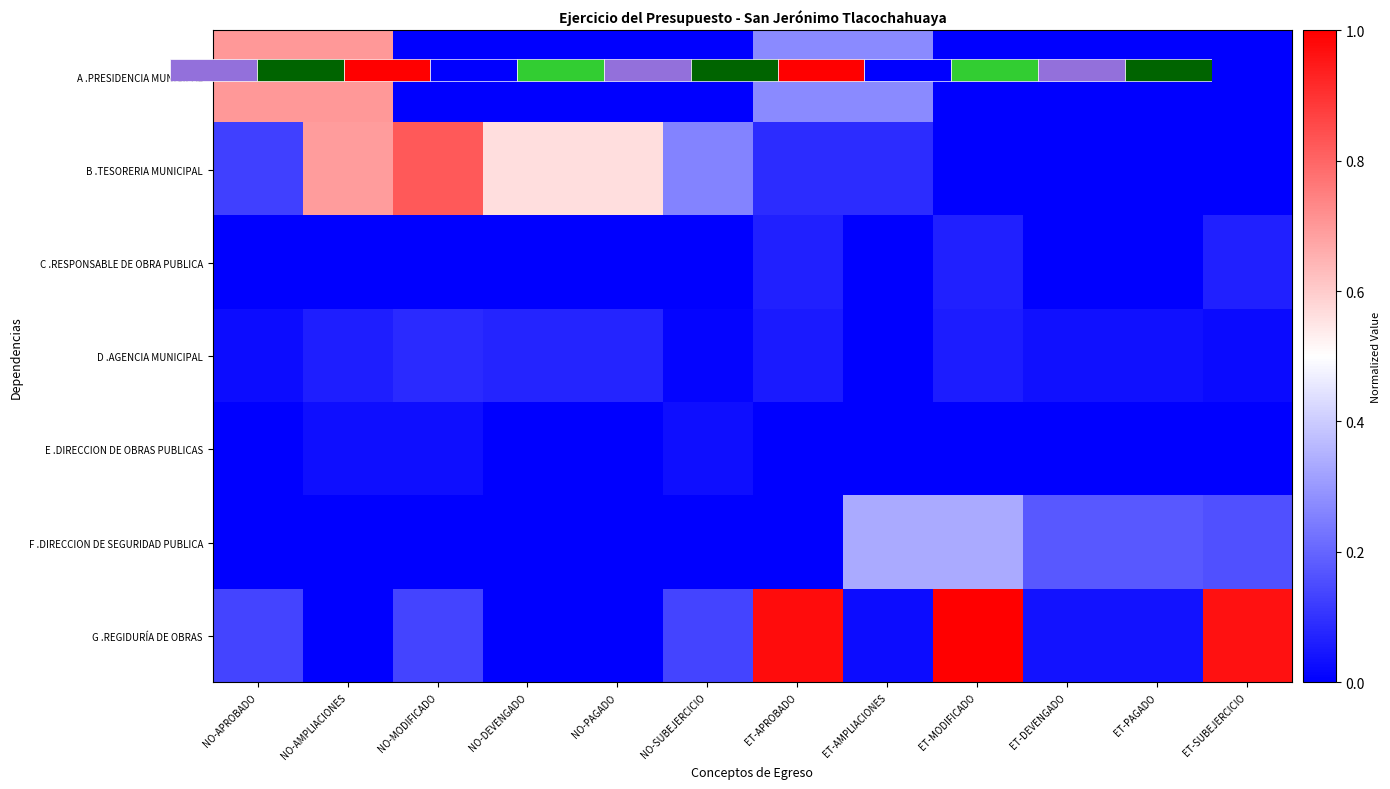

Is it true that D .AGENCIA MUNICIPAL equals 0.0 at ET-AMPLIACIONES?

False